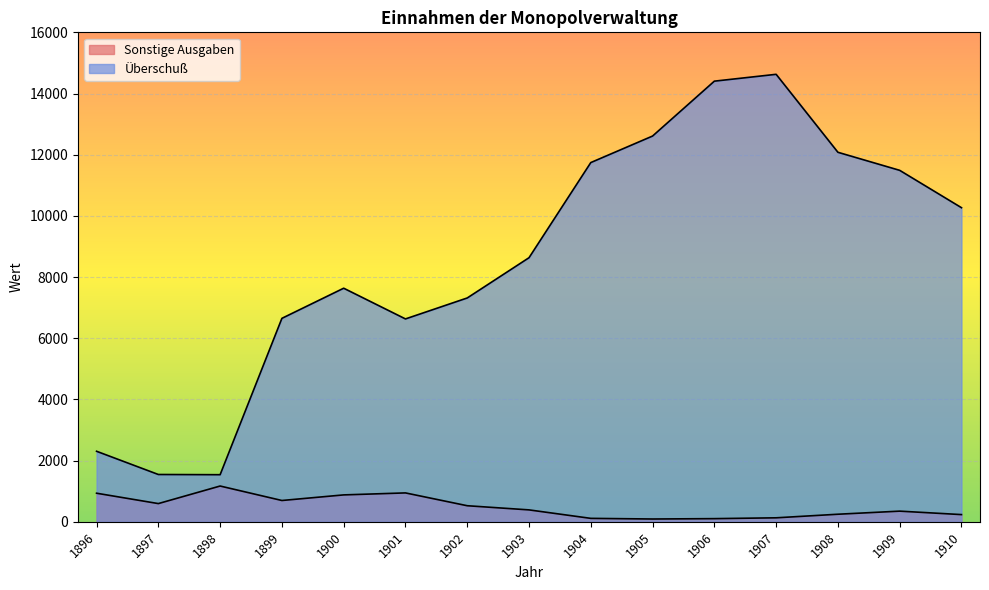

Is the value of Sonstige Ausgaben at 1898 greater than the value of Überschuß at 1905?

No